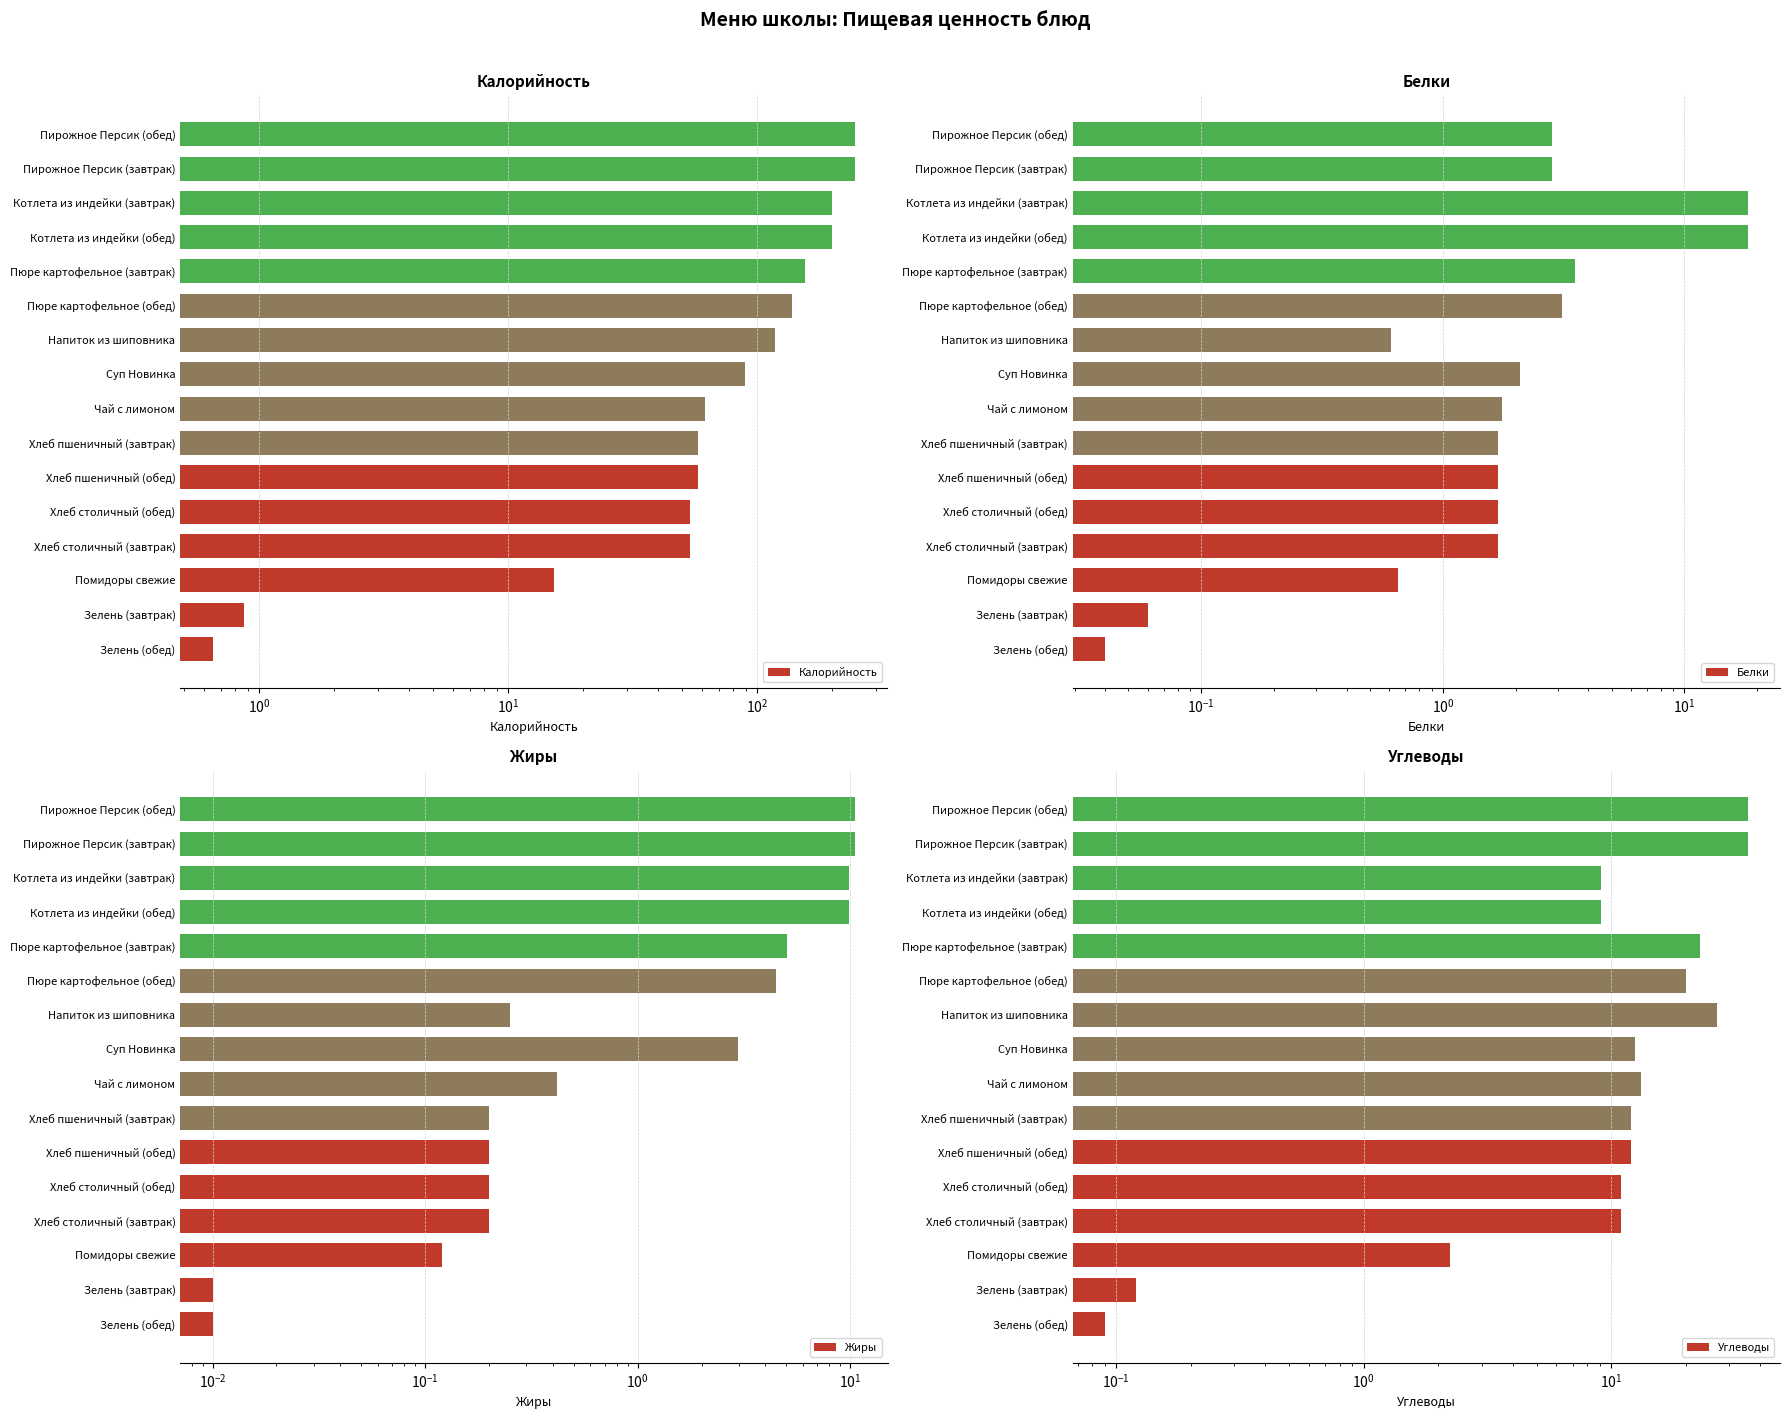

How many bars are there in each group?

4